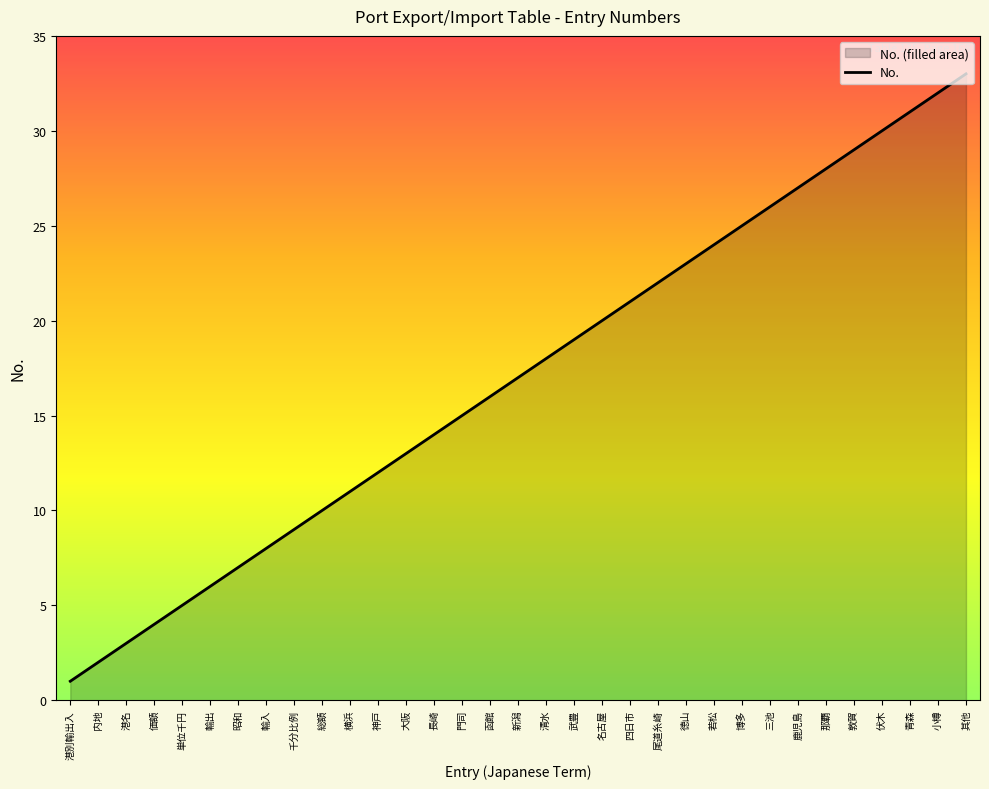

How many distinct data groups are displayed?

1